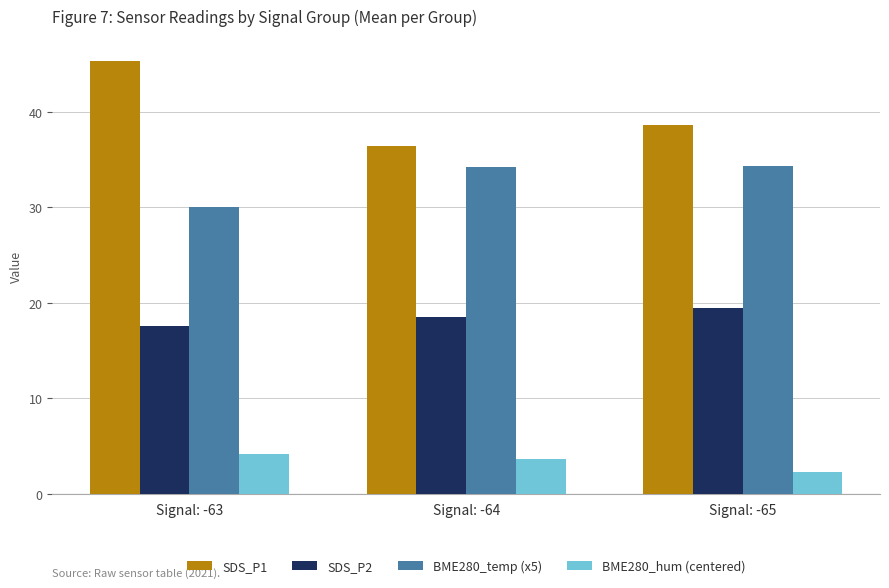

Between Signal: -63 and Signal: -65, which series saw the biggest shift?

SDS_P1